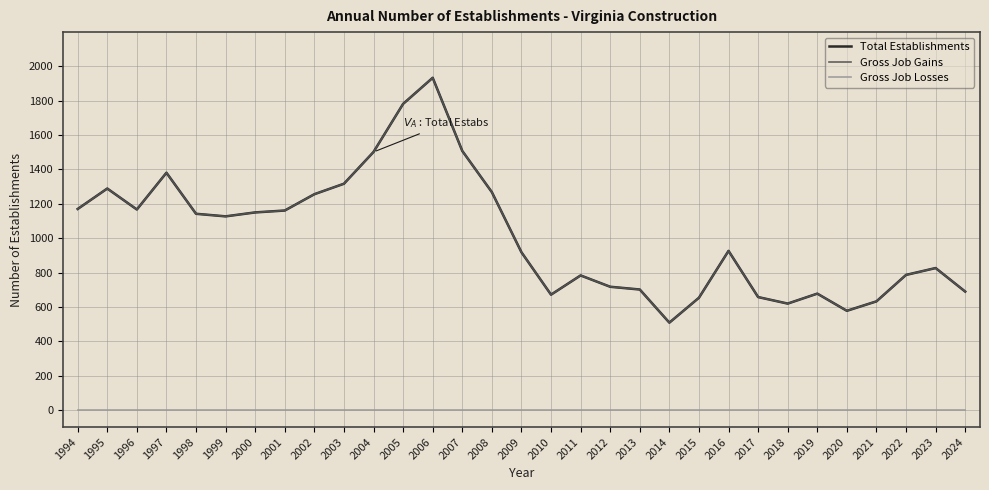

Does the chart have visible grid lines?

Yes